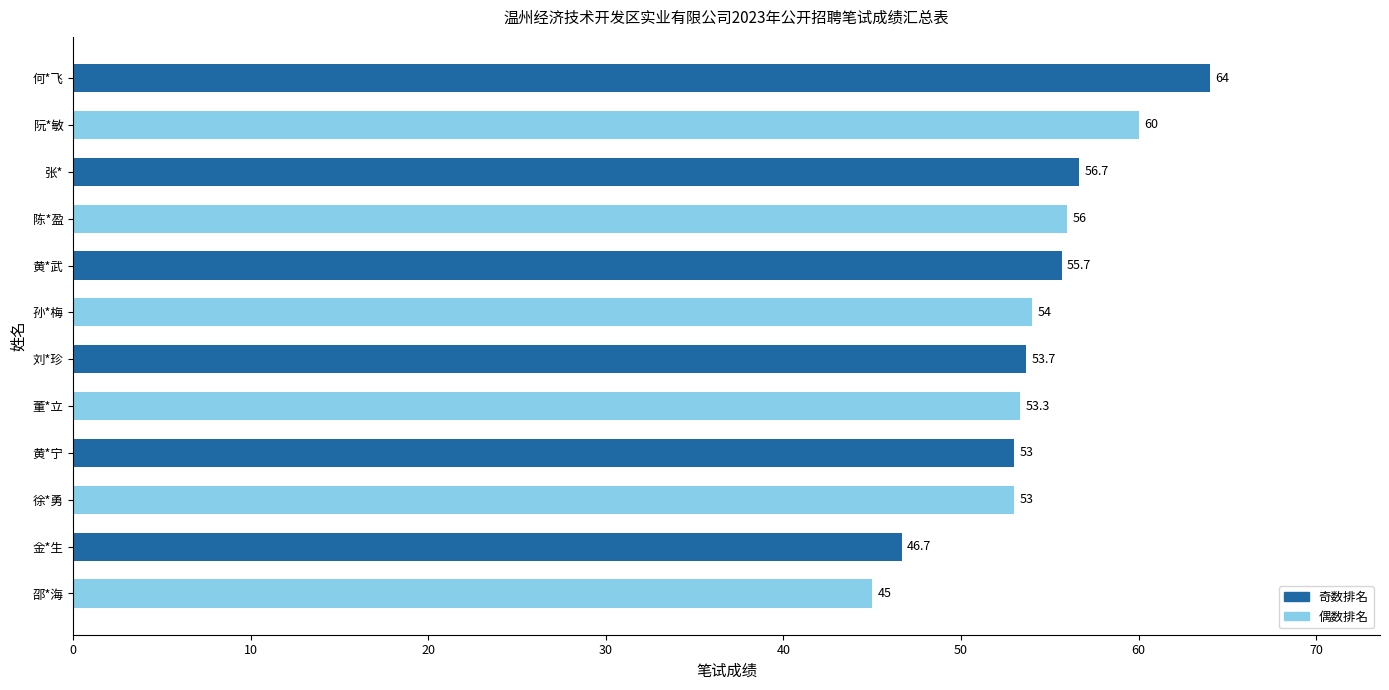

What is the label of the 6th bar from the top?

孙*梅